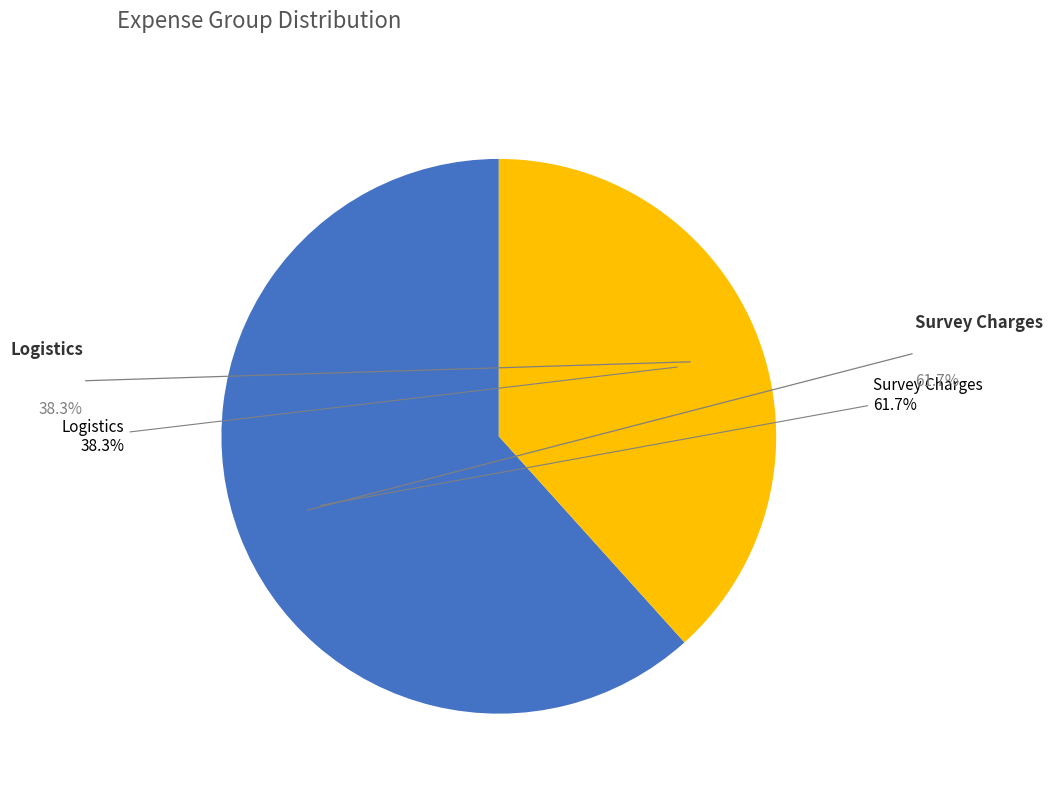

Is there any slice that represents more than half of the pie?

Yes